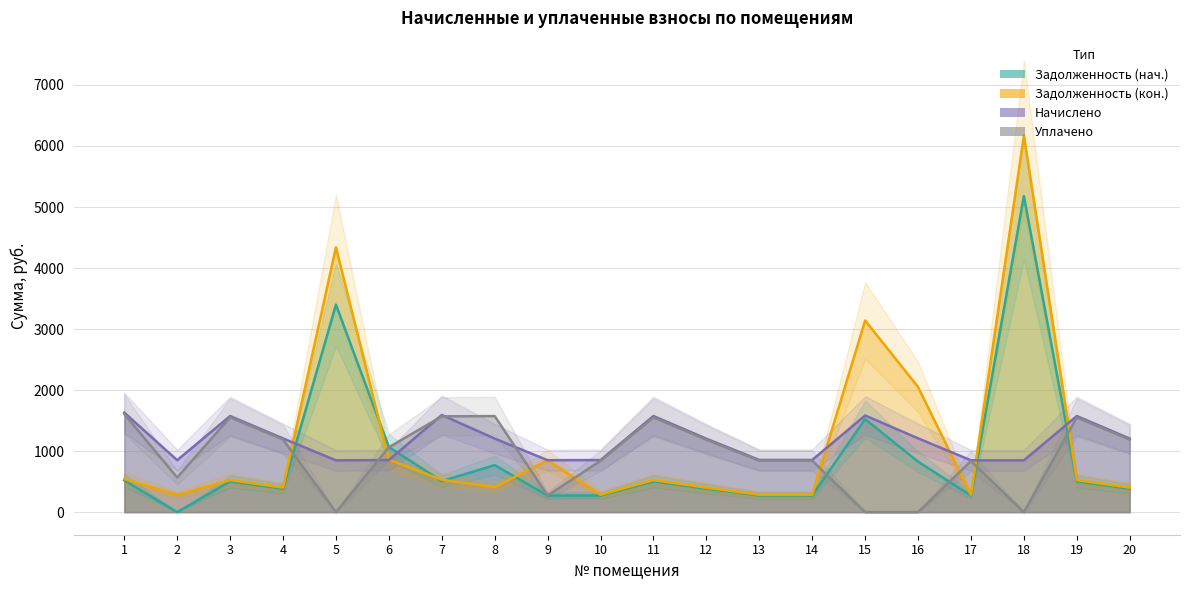

What is the difference between the maximum and second lowest values in the уплачено series?

1608.2